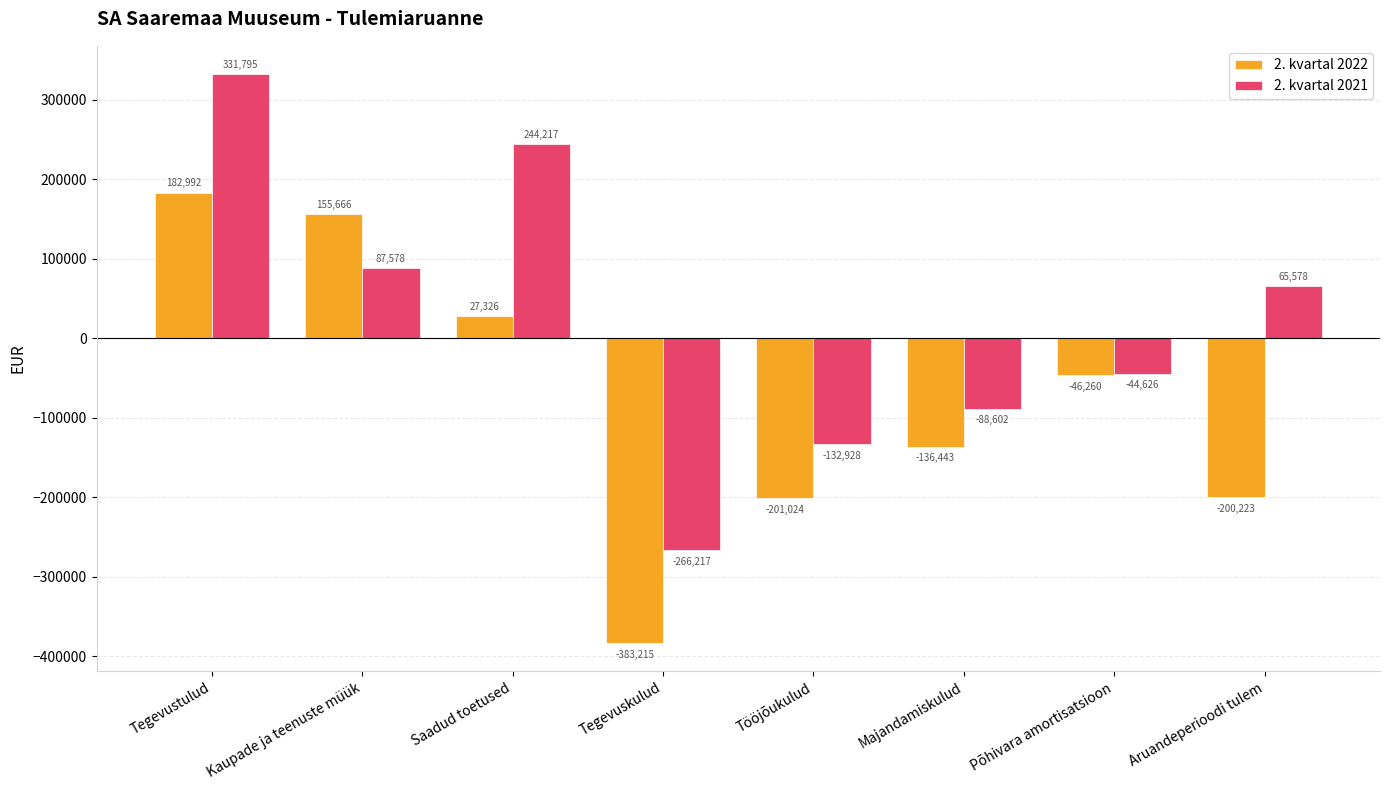

At Põhivara amortisatsioon, list the series in order from smallest to largest.

2. kvartal 2022, 2. kvartal 2021